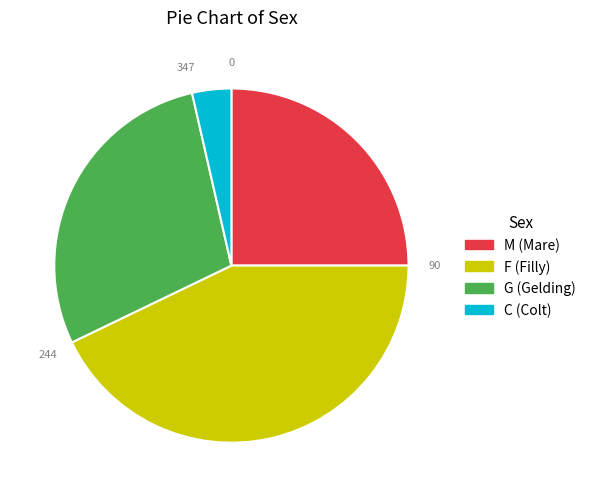

The F slice represents 51% of the pie. True or false?

False